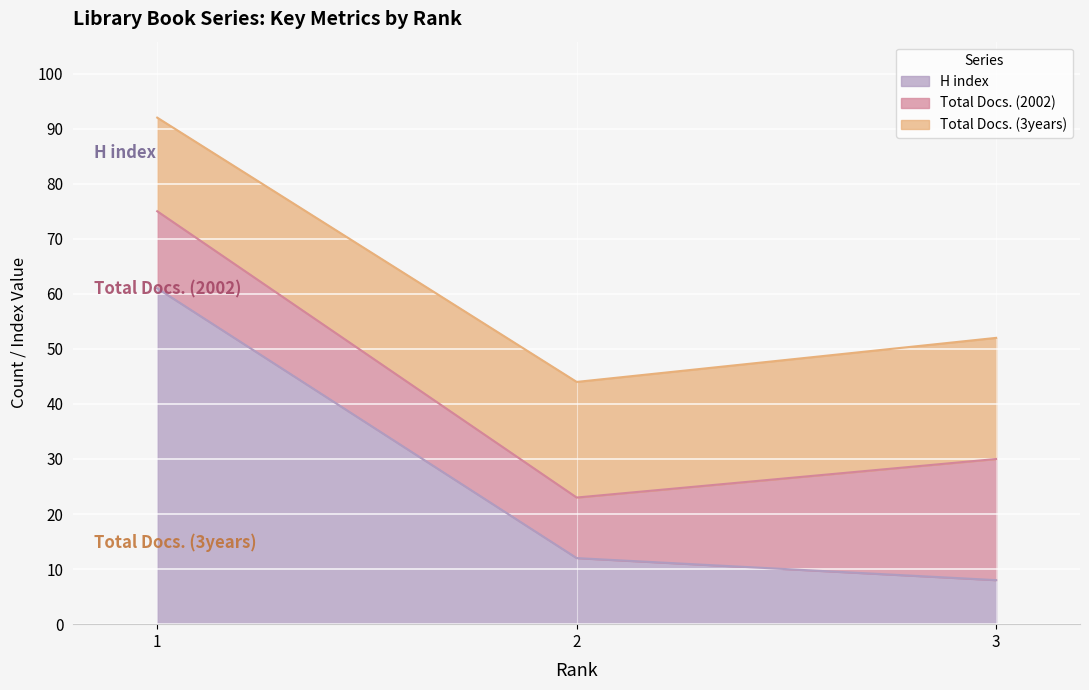

The value of H index at 2 is 17. True or false?

False